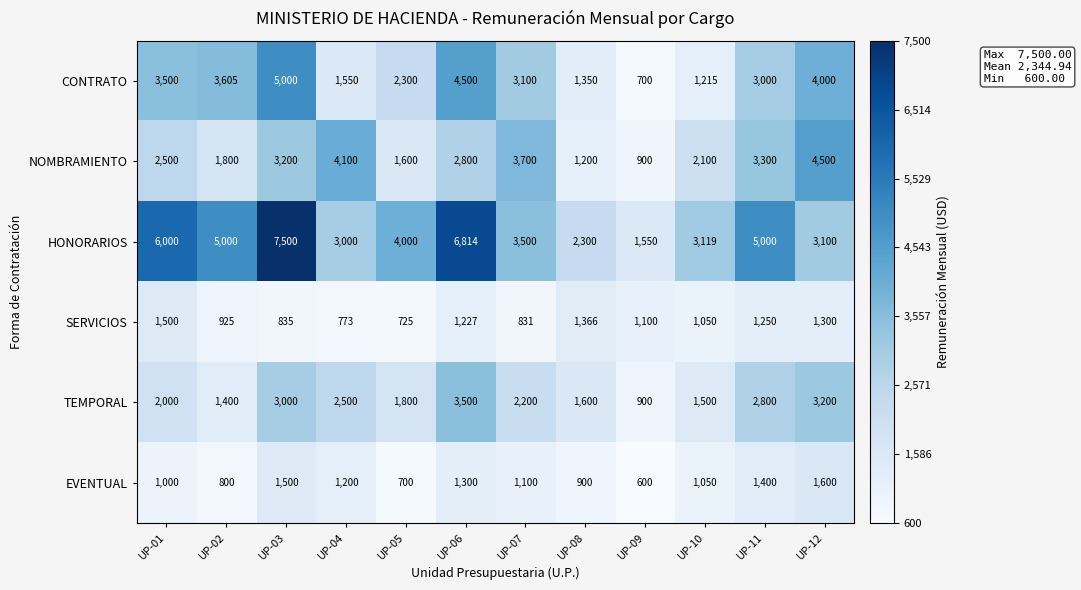

Is it true that SERVICIOS equals 754 at UP-11?

False